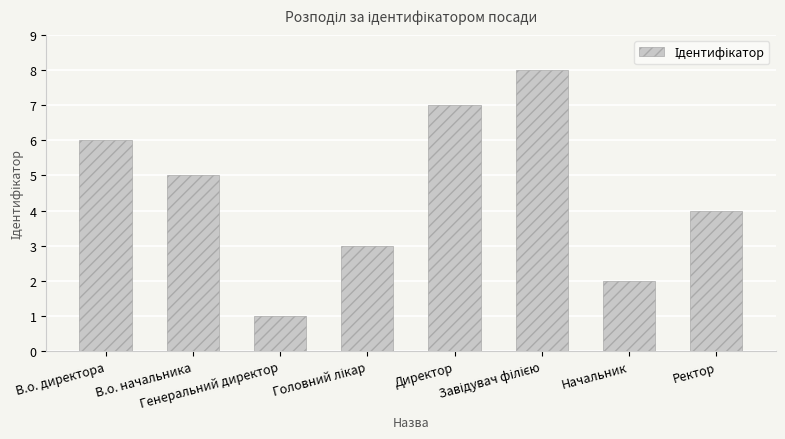

How many distinct data groups are displayed?

1